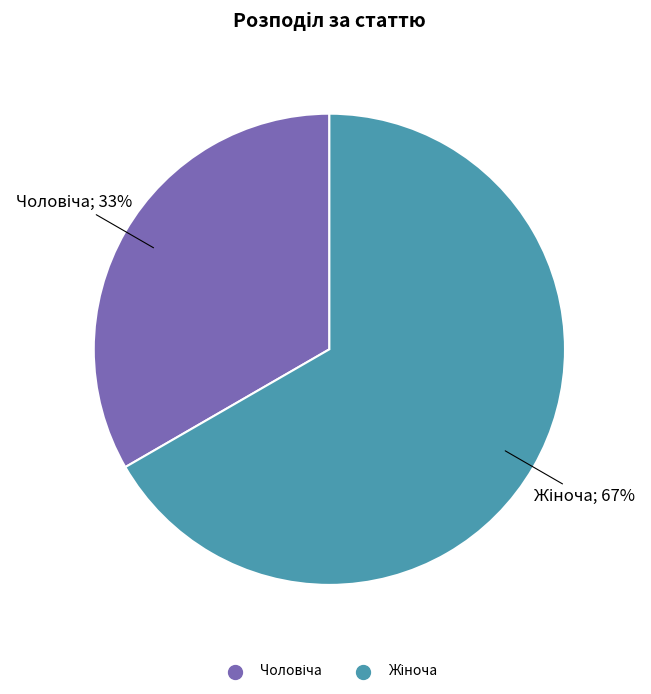

Is there a majority slice in this chart?

Yes